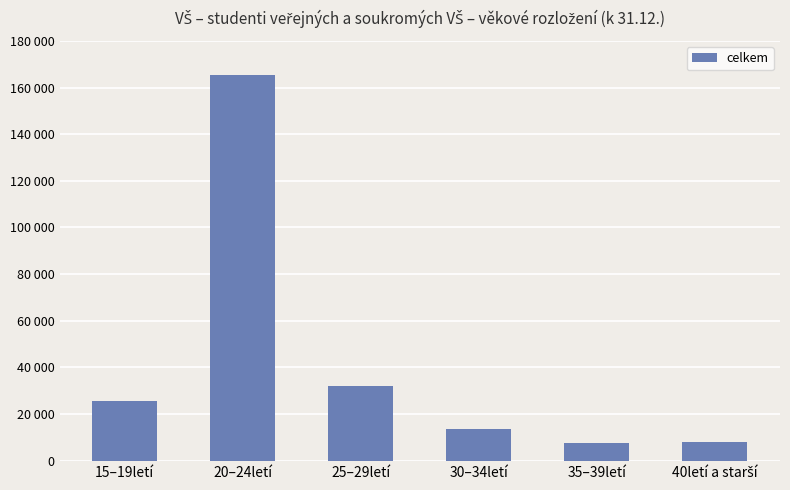

Are the bars horizontal?

No